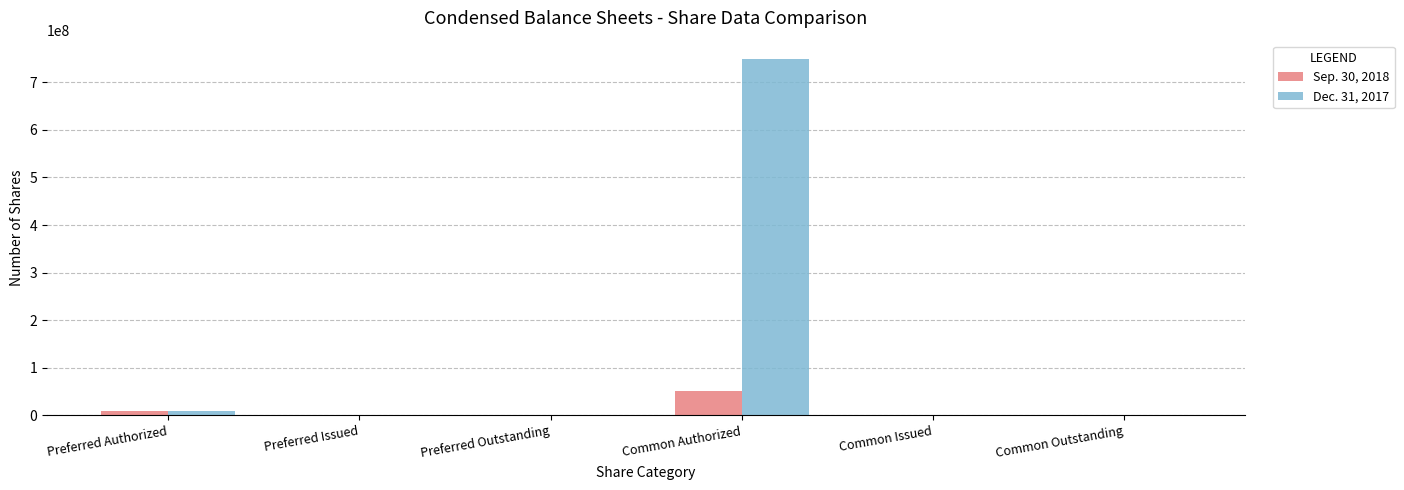

At which label is Dec. 31, 2017 closest to 375000000?

Preferred Authorized